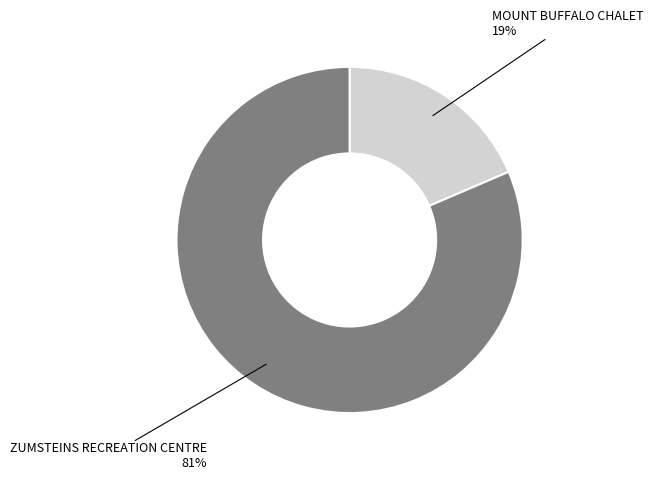

Does any single category account for the majority?

Yes